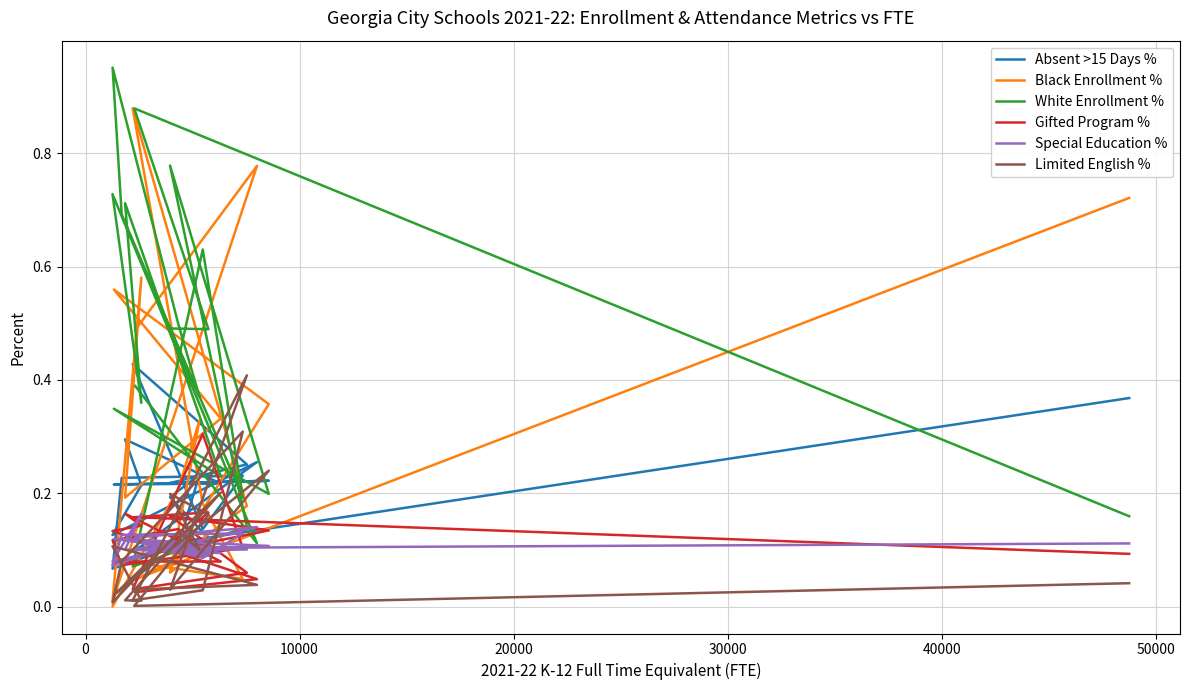

What is the difference between the maximum and minimum values in the Special Education % series?

0.1